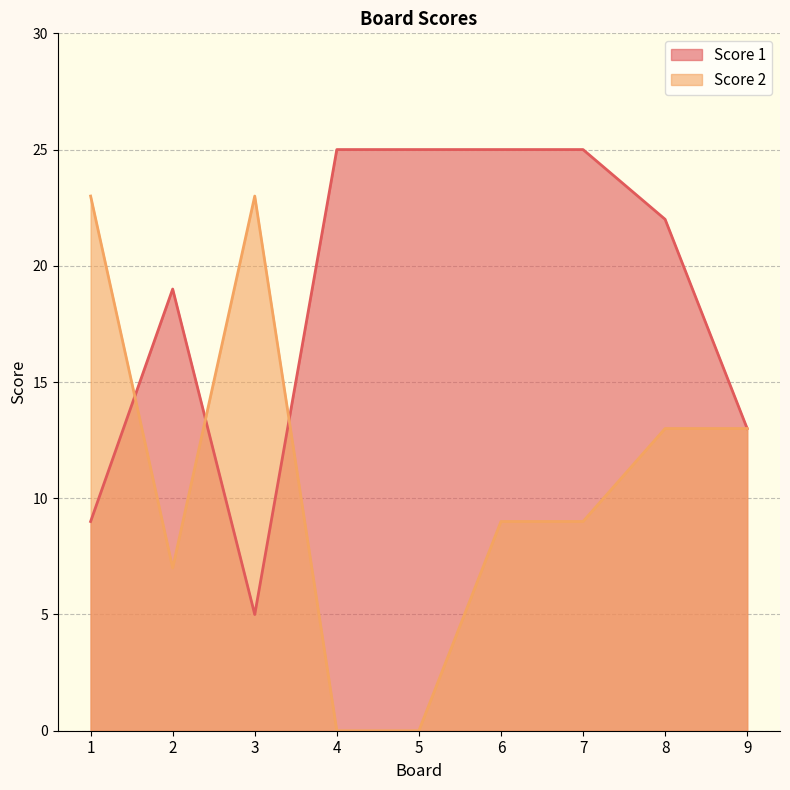

Where is the first local maximum for Score 2?

3